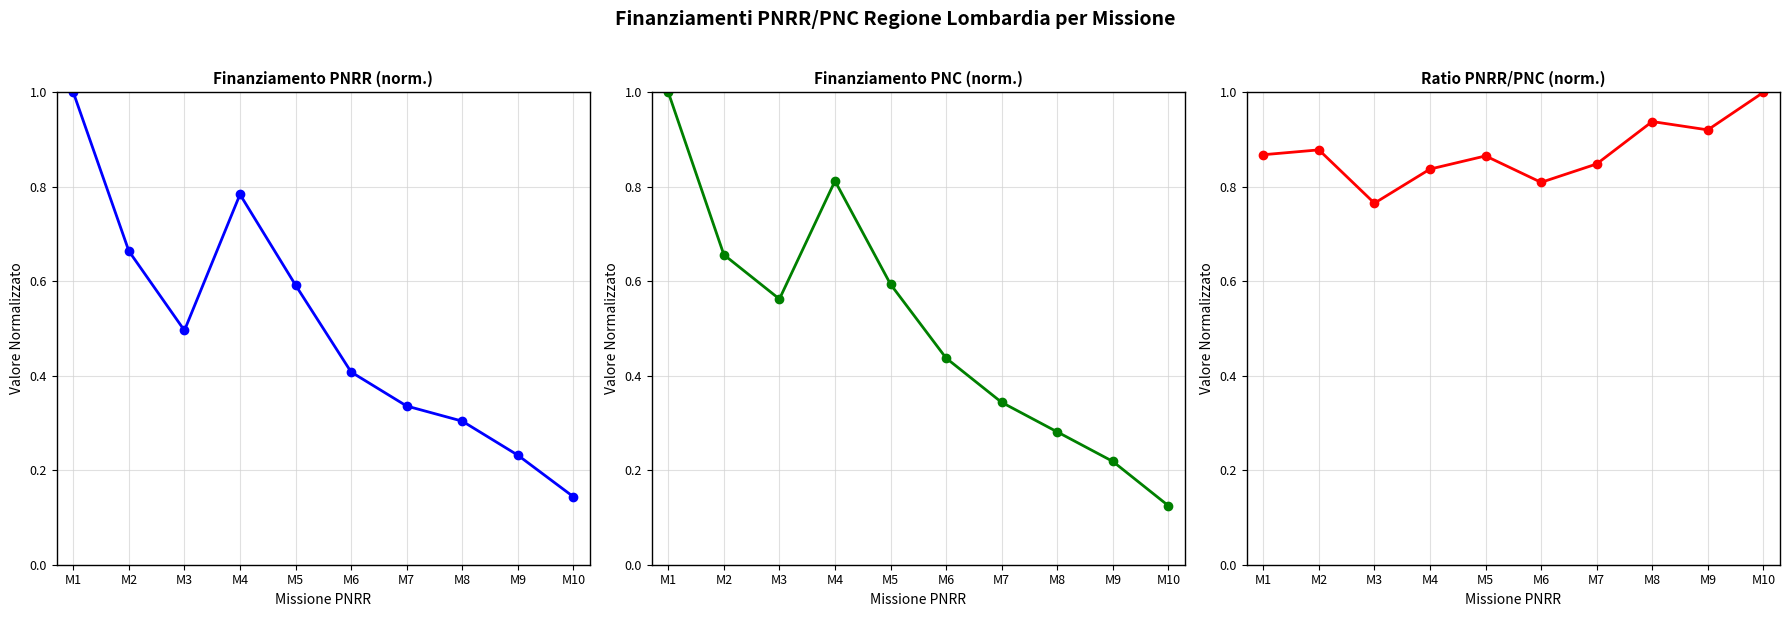

Count the PNC values in the range 0 to 1.

10